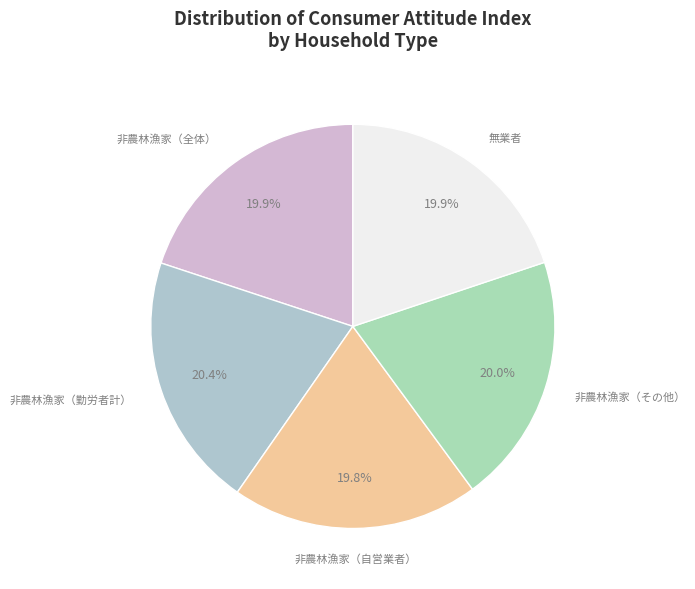

Does any single category account for the majority?

No